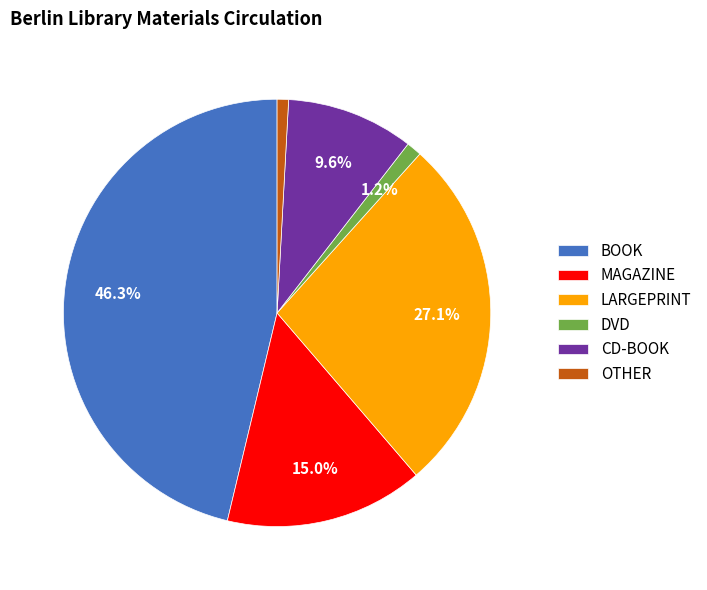

Does any single category account for the majority?

No